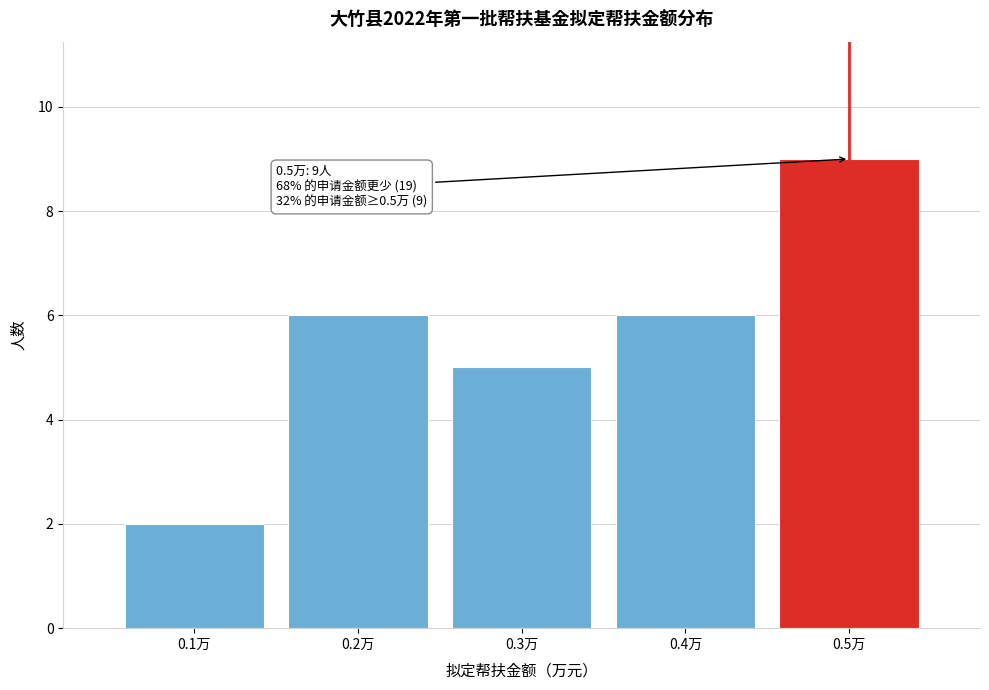

Over which range of the x-axis is the bar tallest?

0.45 to 0.55